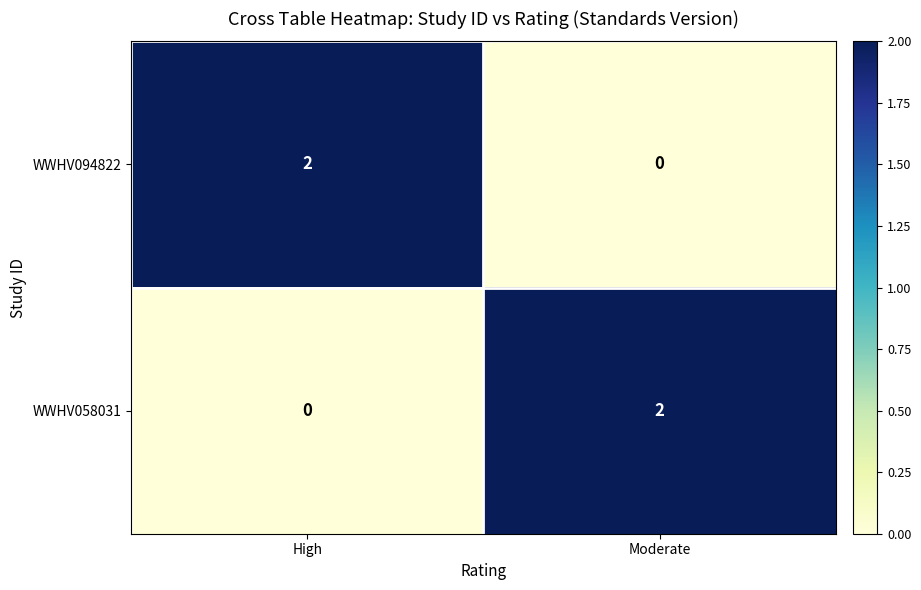

The WWHV058031 series shows 0 at High. True or false?

True